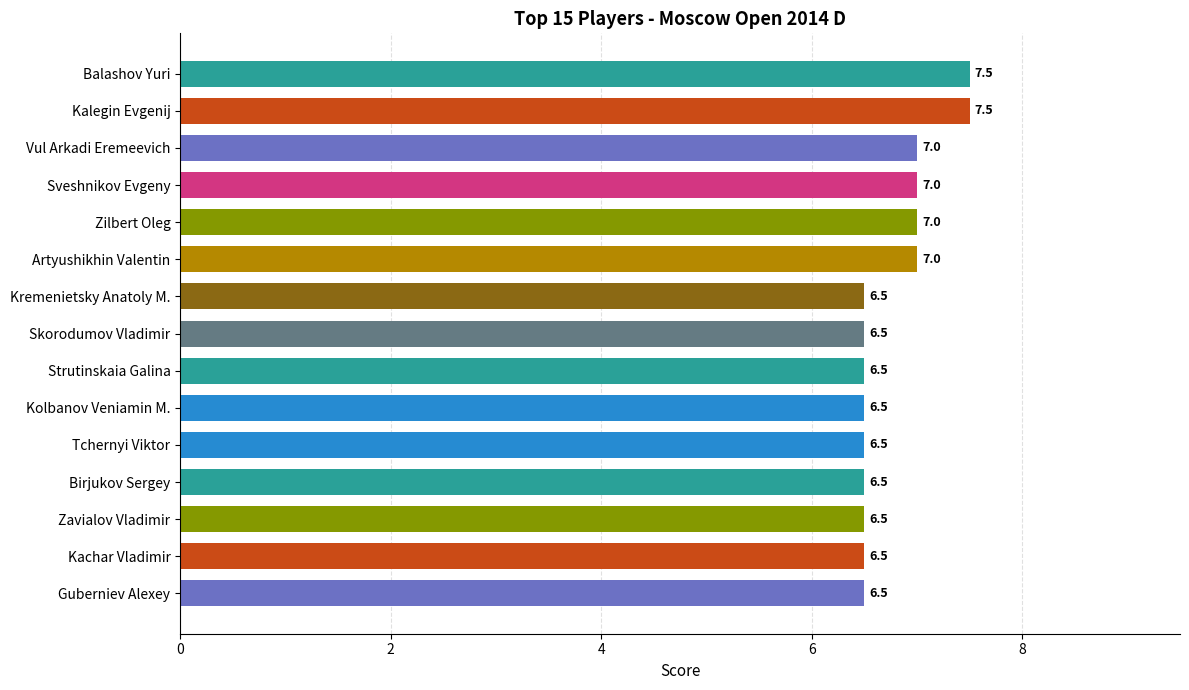

How many data points does each series have?

15